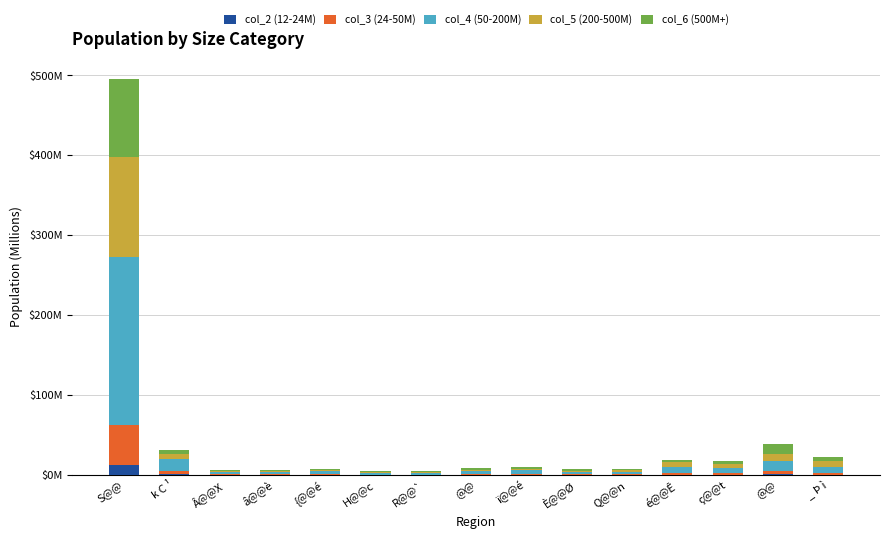

What is the label of the 7th bar from the right?

ï@@é